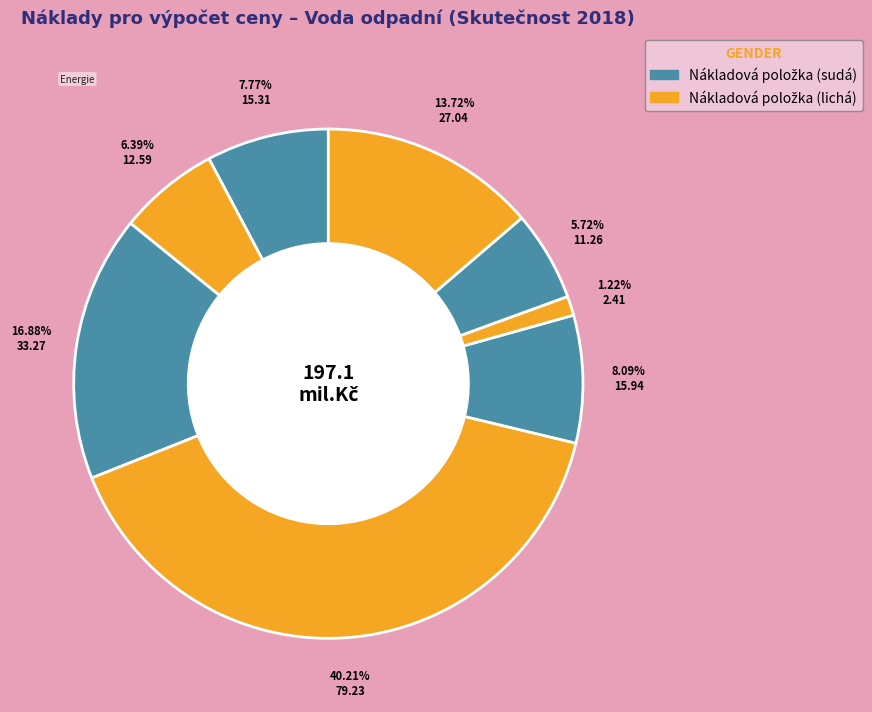

Rank the categories by value from highest to lowest.

Ostatní přímé náklady, Mzdy, Správní režie, Provozní náklady, Materiál, Energie, Výrobní režie, Finanční náklady